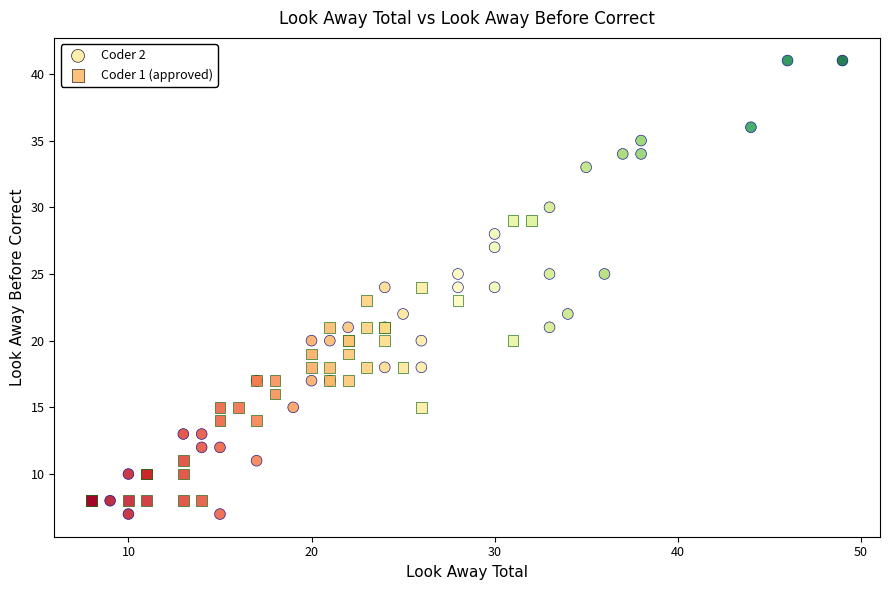

Which series reaches the maximum Y coordinate?

Coder 2